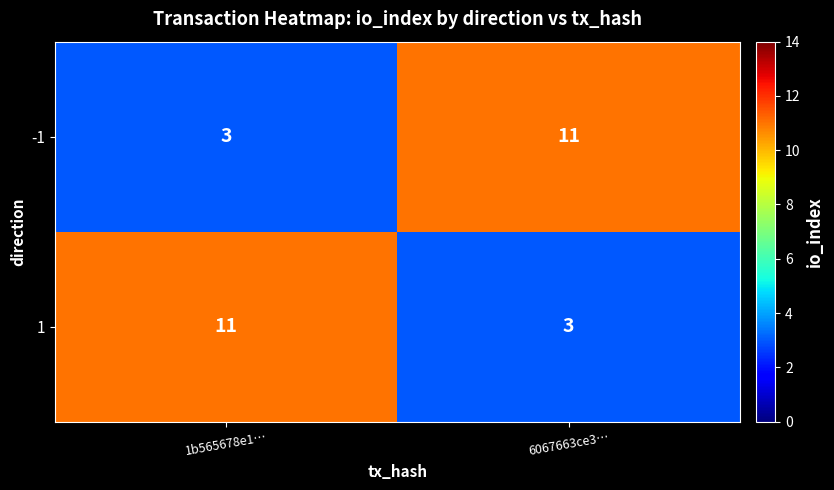

Reading right to left, list all the values displayed in this chart.

-1: 11	3
1: 3	11